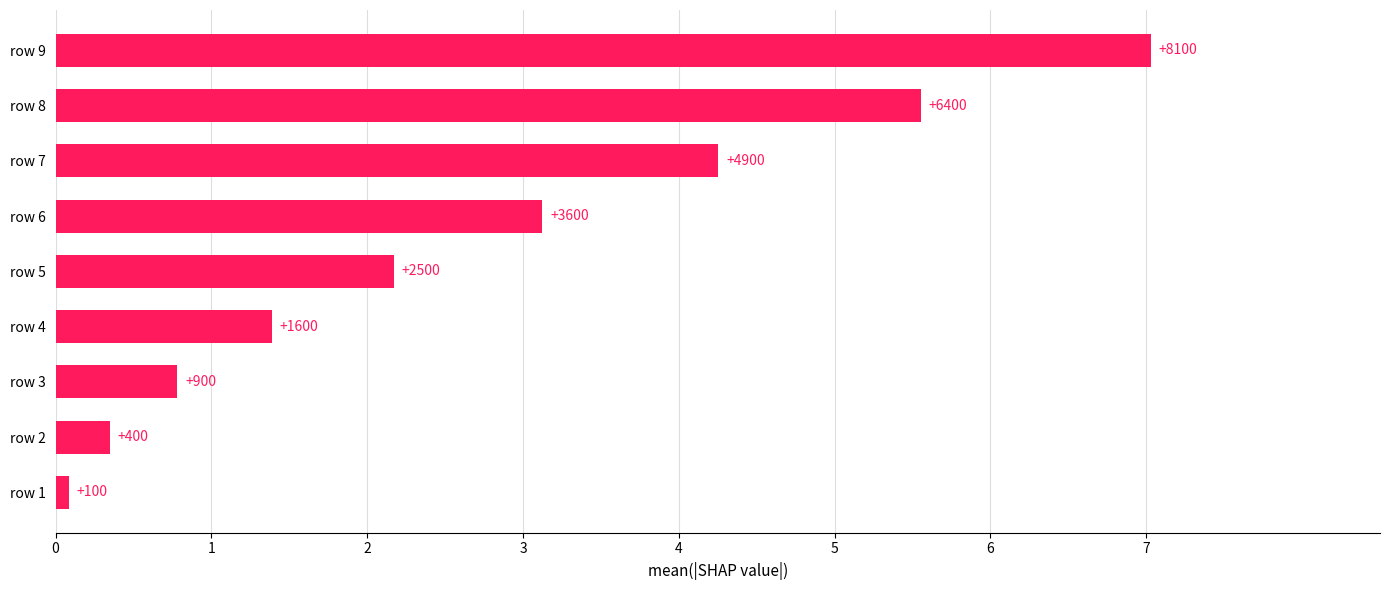

How many bars are there in total?

9